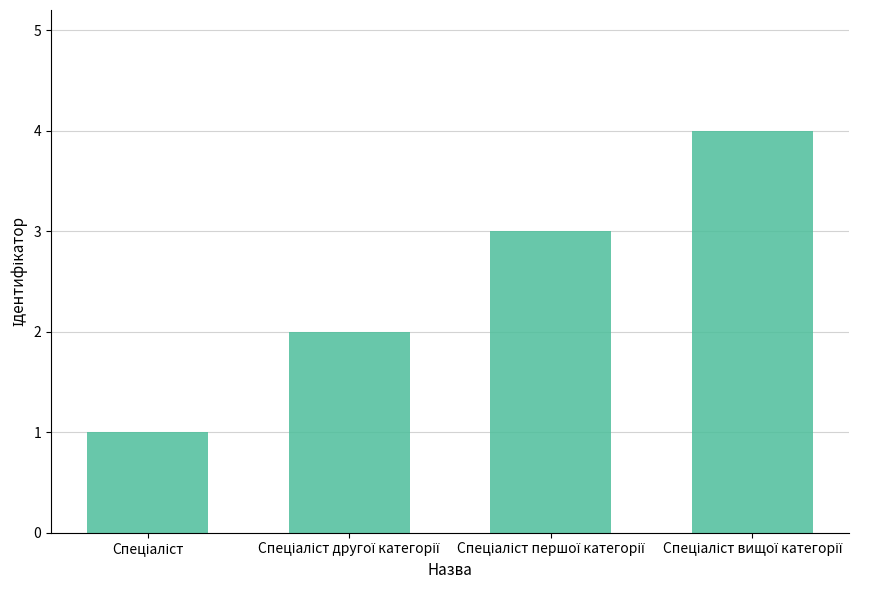

What is the greatest value displayed?

4